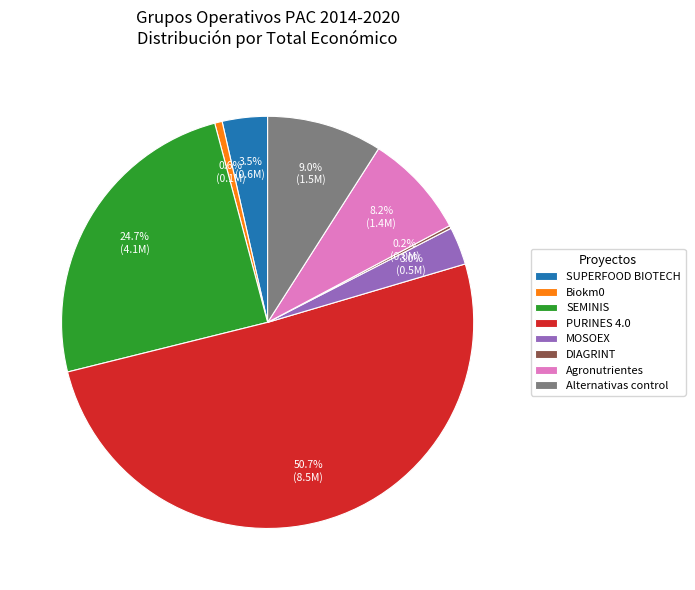

Which has a higher value, Agronutrientes or SUPERFOOD BIOTECH?

Agronutrientes